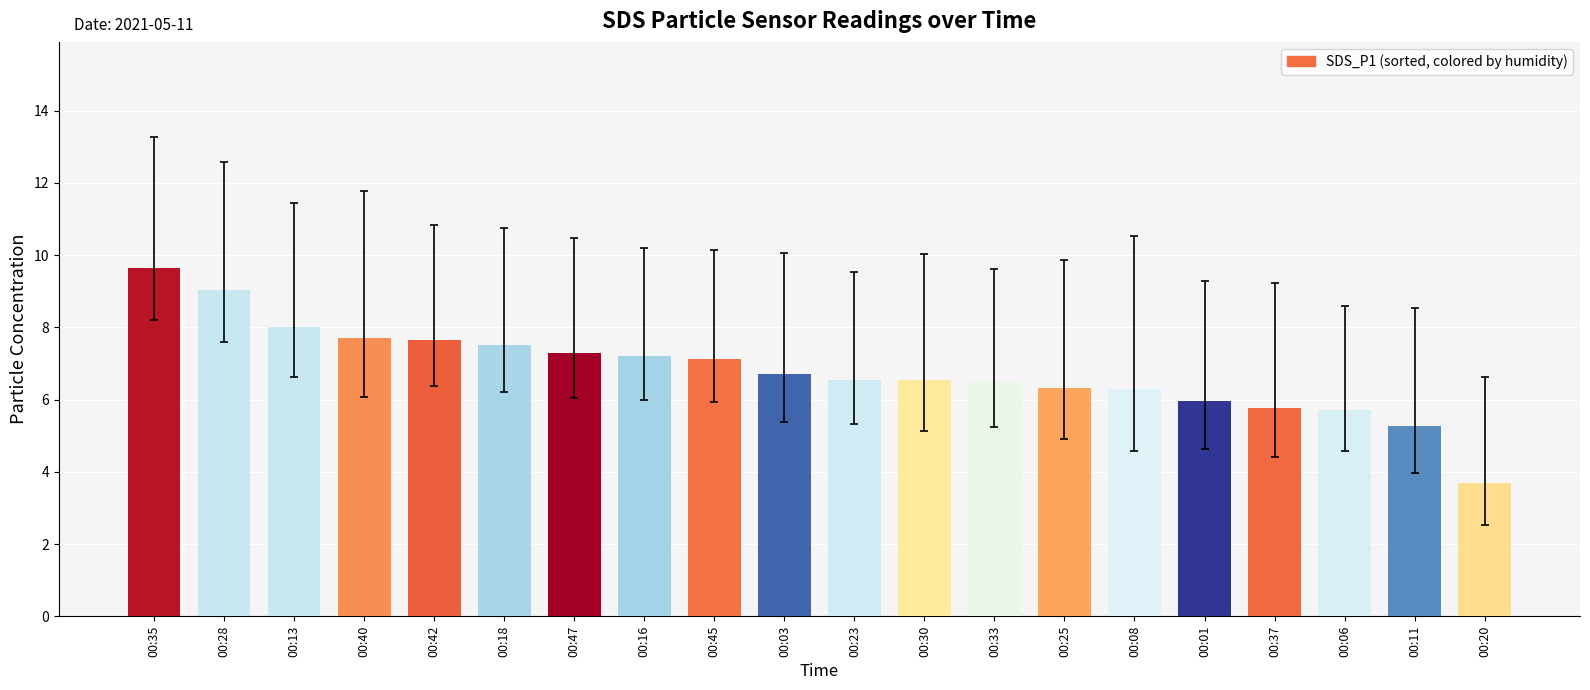

What is the approximate value at 00:37?

5.8